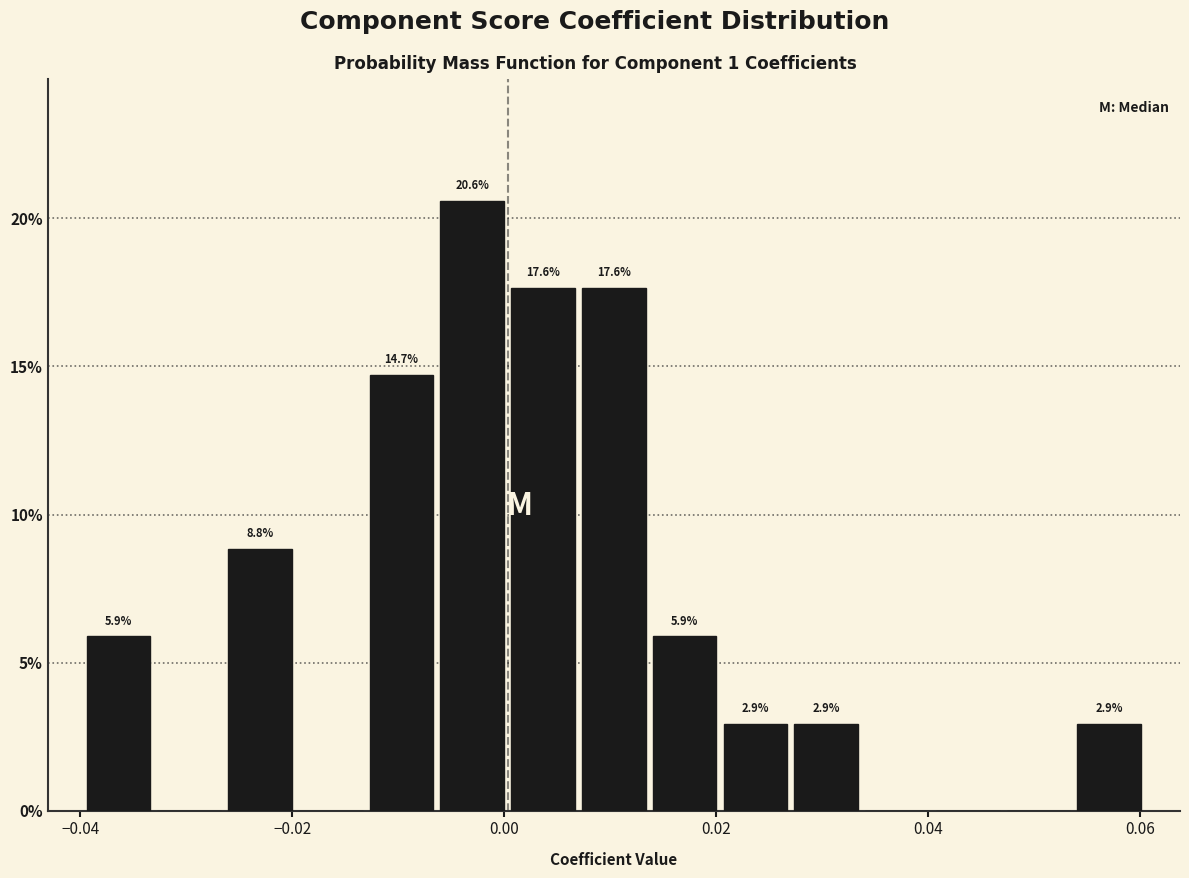

Read against the x-axis, roughly where is the centre of the tallest bar?

-0.004